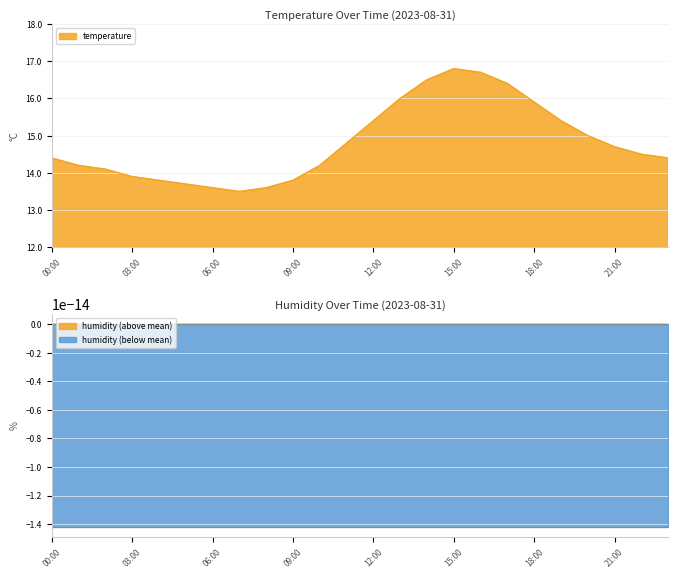

Count the number of categories in the chart.

24